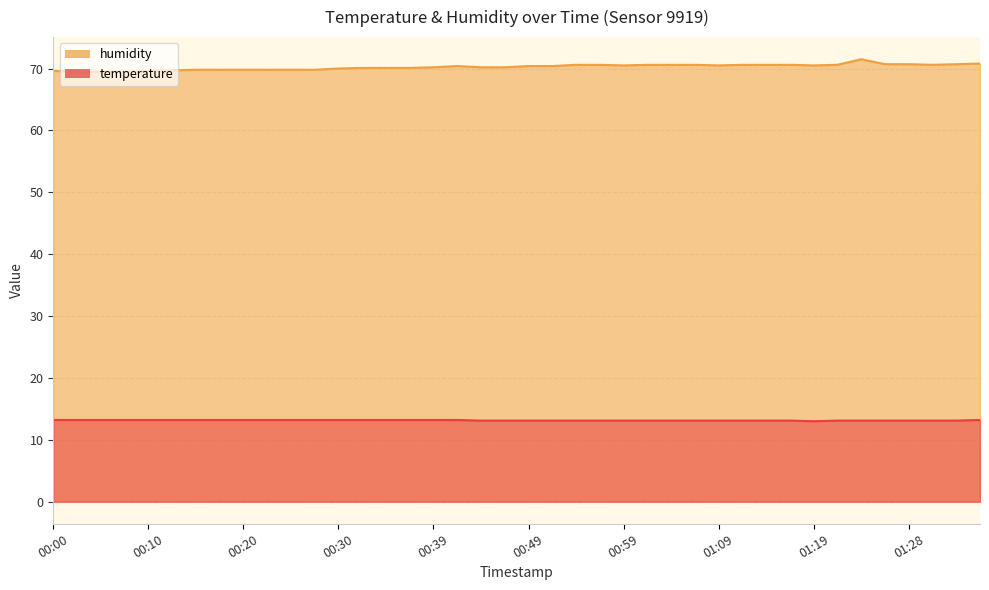

At 01:21, list the series in order from smallest to largest.

temperature, humidity